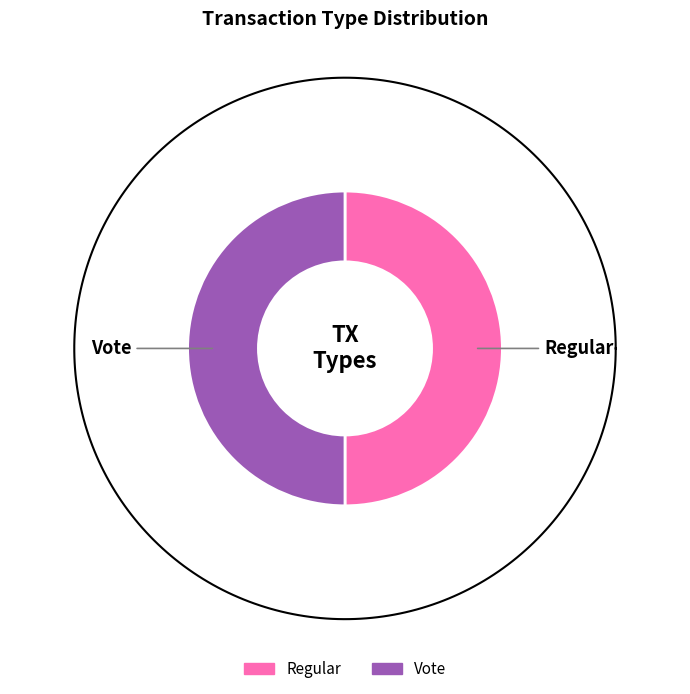

What is the largest slice in the pie chart?

Vote